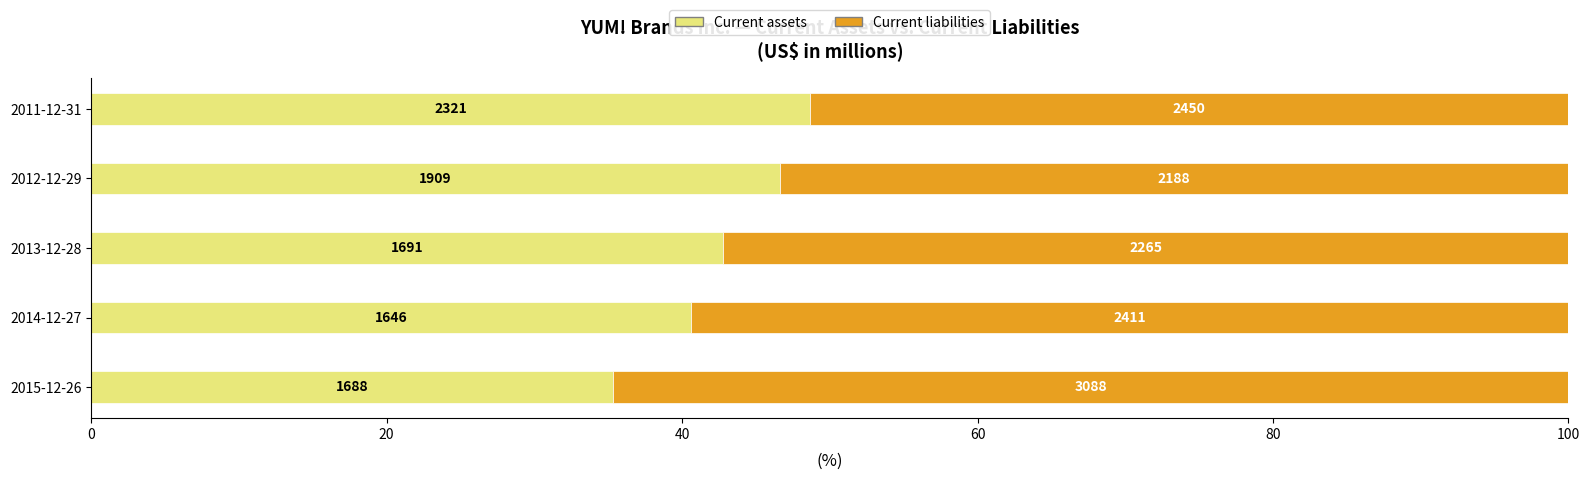

What are all the series names shown in the legend?

Current assets, Current liabilities